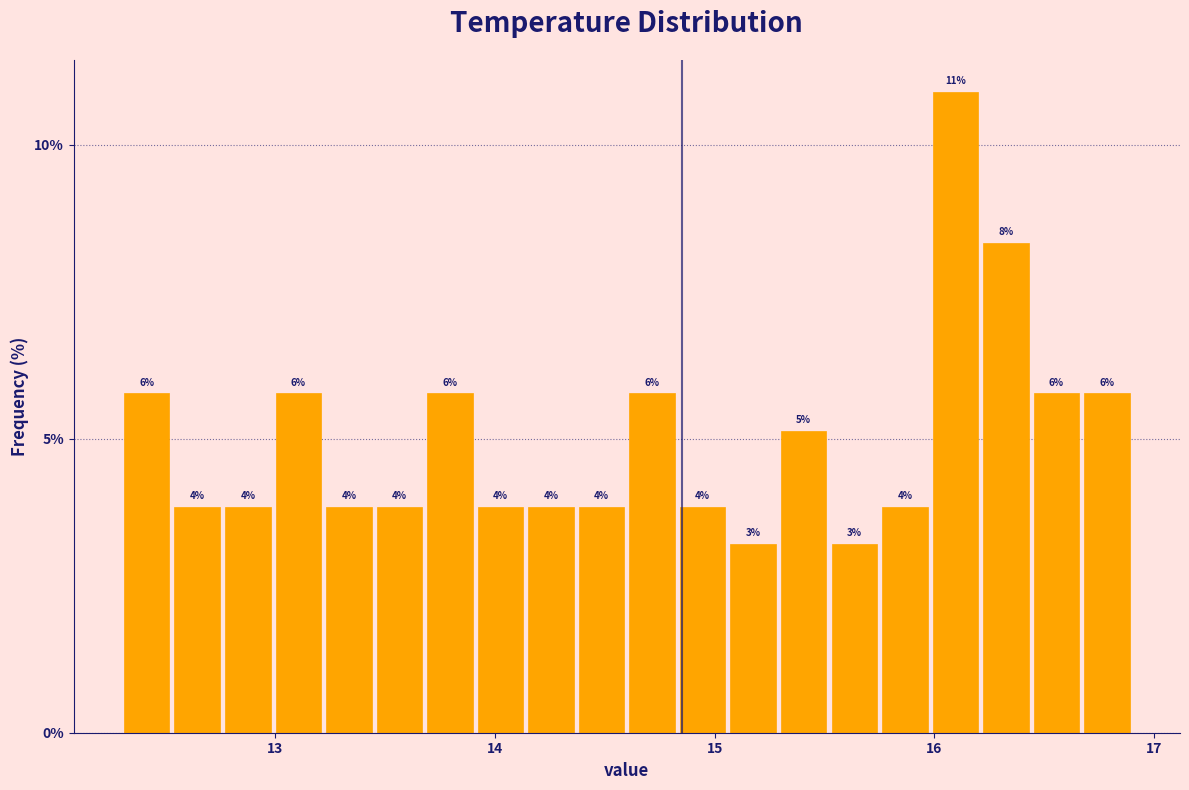

Around what value on the x-axis is the tallest bar? Give the approximate position of its centre, as read against the axis.

16.1